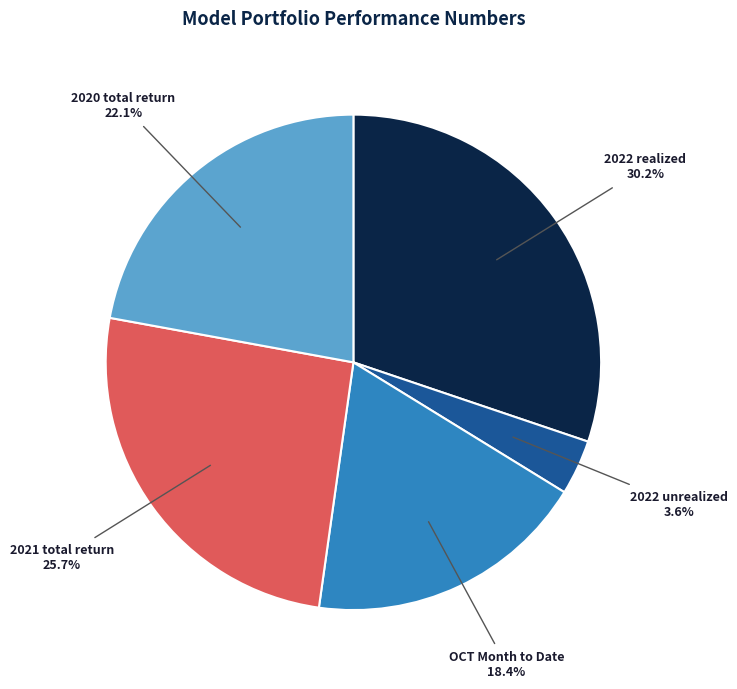

Does any single category account for the majority?

No